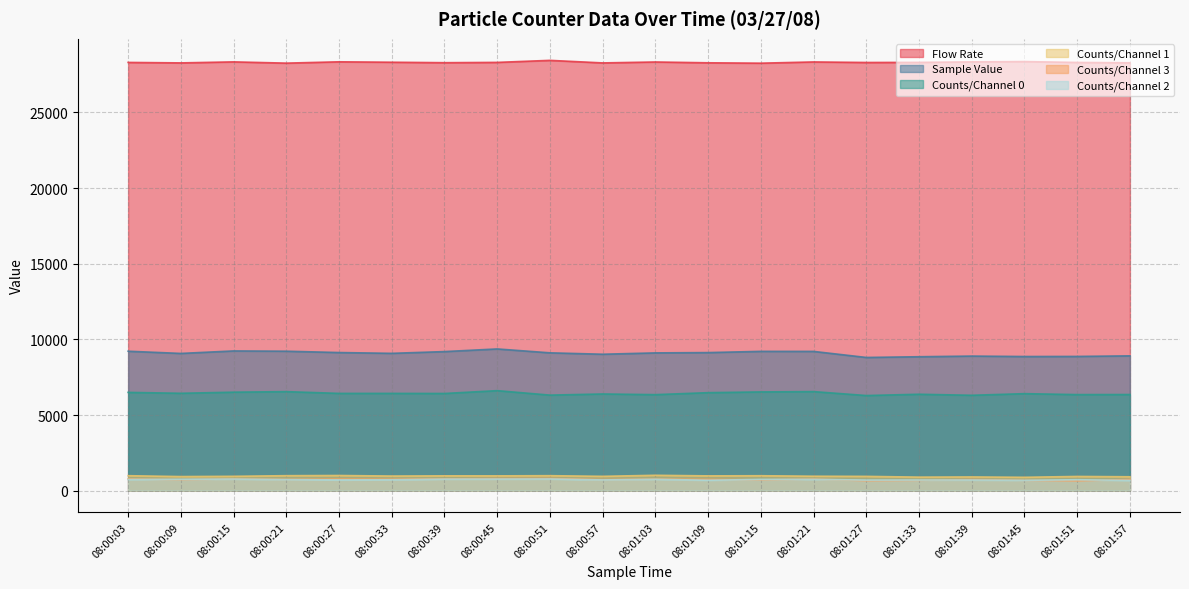

True or false: Sample Value and Counts/Channel 0 intersect in this chart.

False